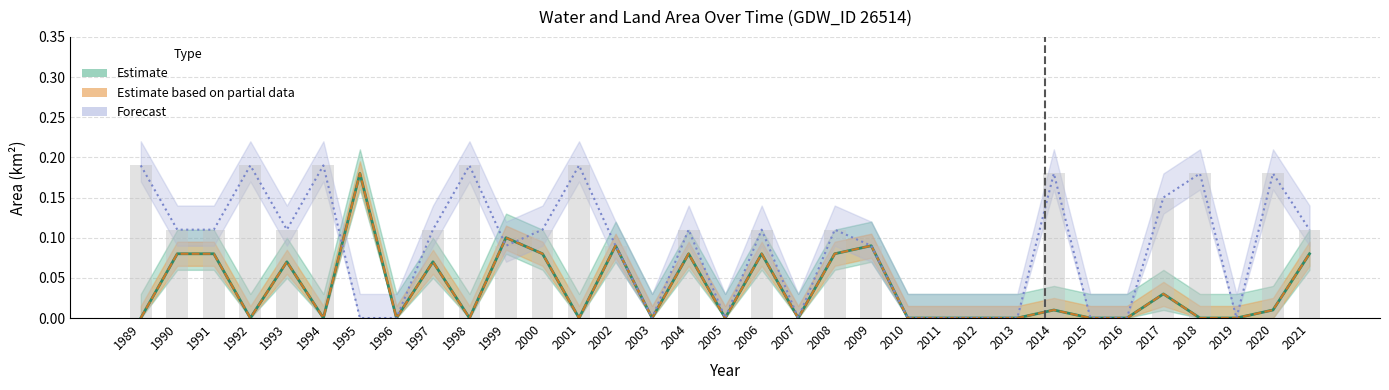

Reading left to right, transcribe all the data shown in this chart.

0.2	0.1	0.1	0.2	0.1	0.2	0.0	0.0	0.1	0.2	0.1	0.1	0.2	0.1	0.0	0.1	0.0	0.1	0.0	0.1	0.1	0.0	0.0	0.0	0.0	0.2	0.0	0.0	0.1	0.2	0.0	0.2	0.1